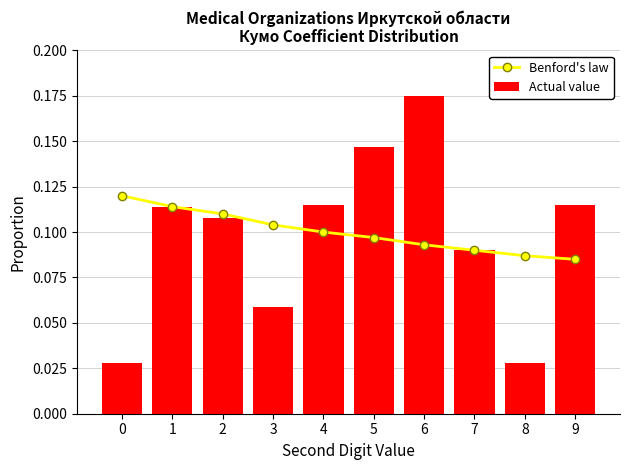

What is the value of the Actual value bar at the 4th from the left?

0.1